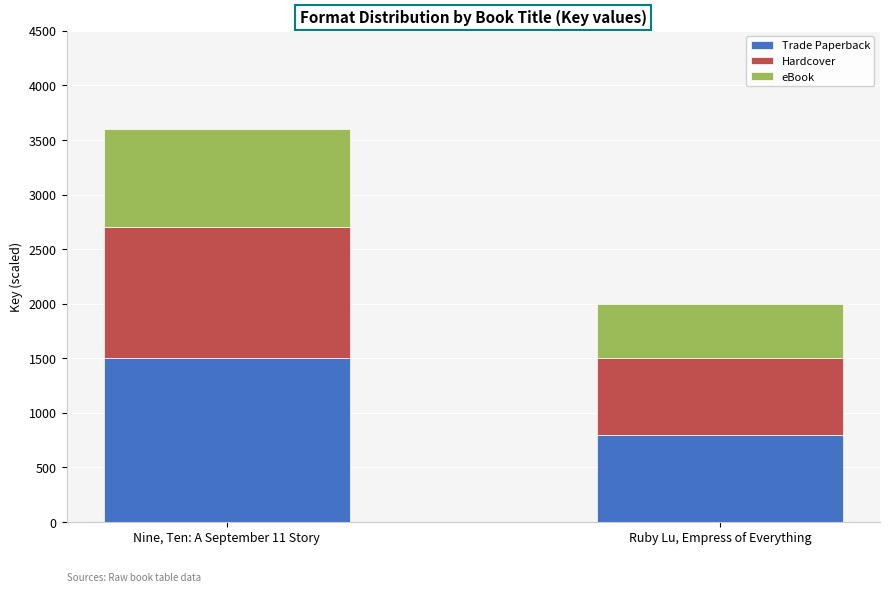

What is the total value across all series at Nine, Ten: A September 11 Story?

3600